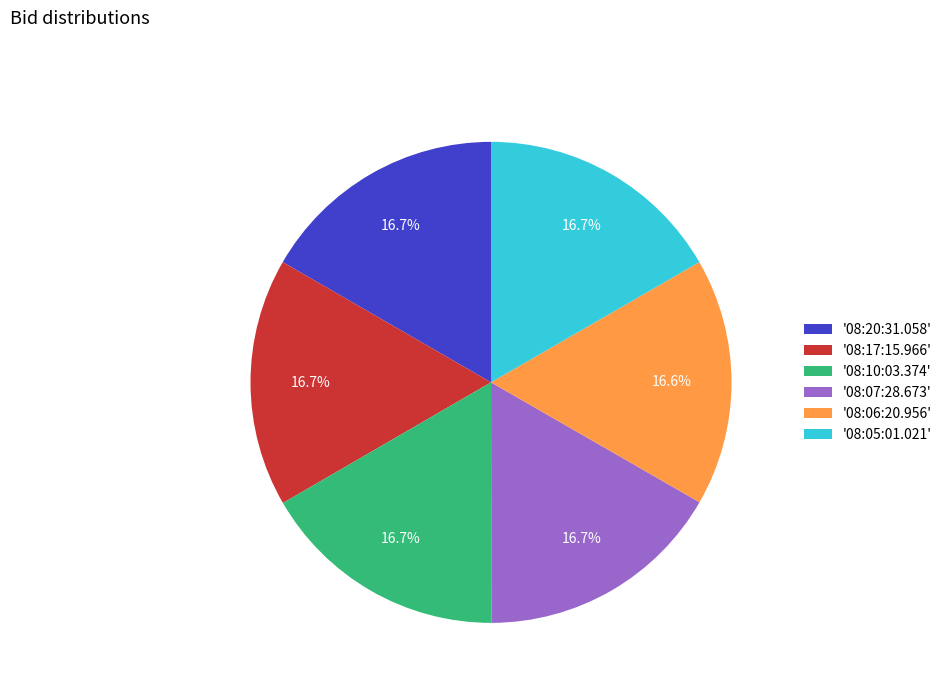

Combined, do '08:07:28.673' and '08:05:01.021' account for over 50%?

No